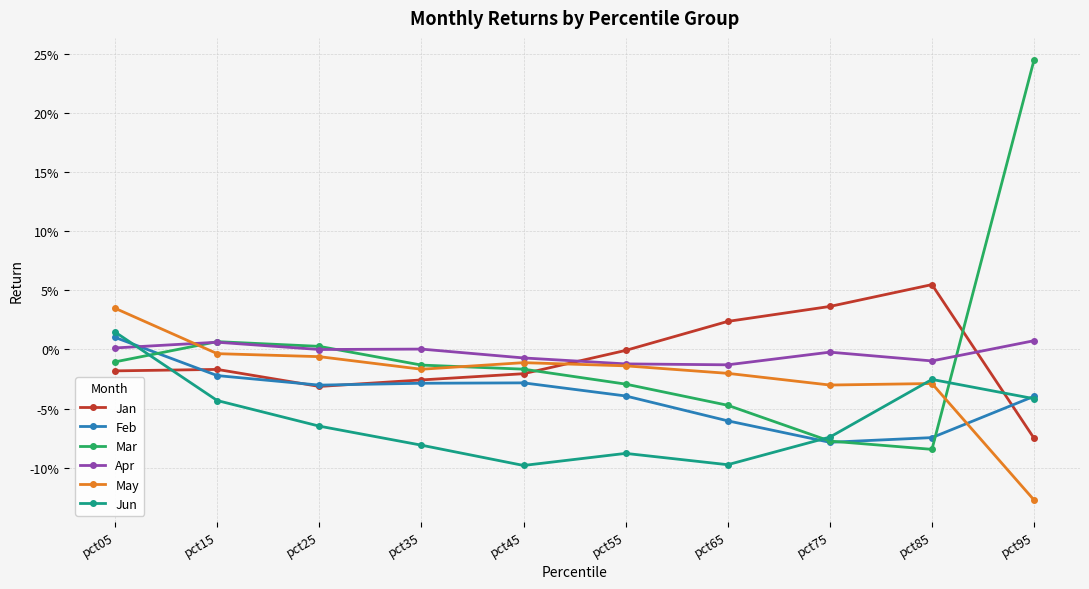

Which series has the largest total across all categories?

Mar